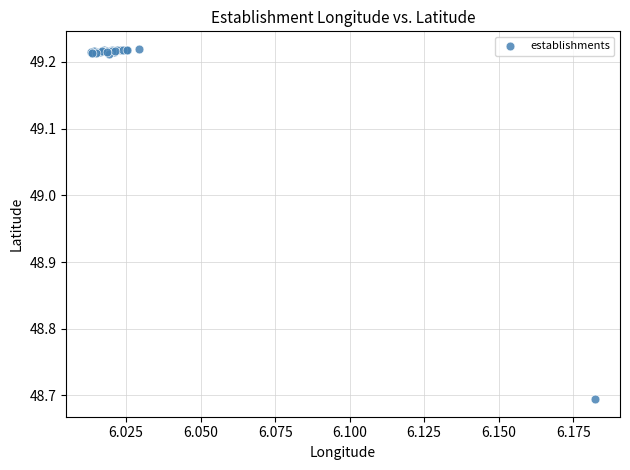

What Y value in the scatter plot is closest to 48?

48.7